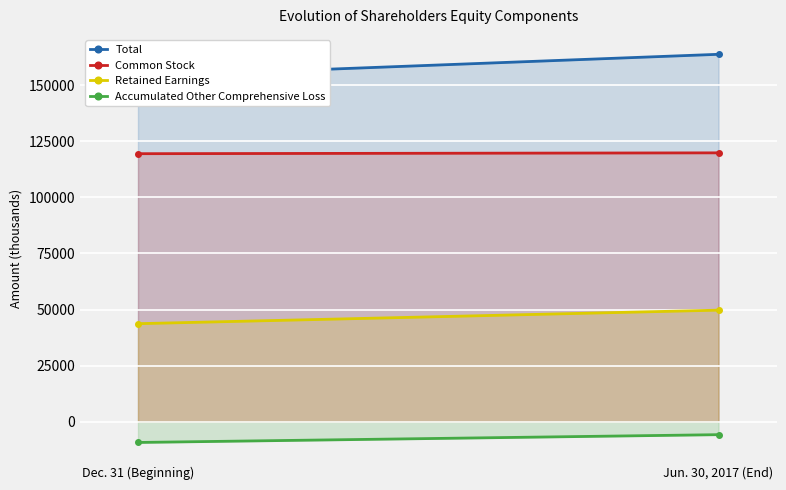

At which label is Common Stock closest to 119694?

Dec. 31 (Beginning)